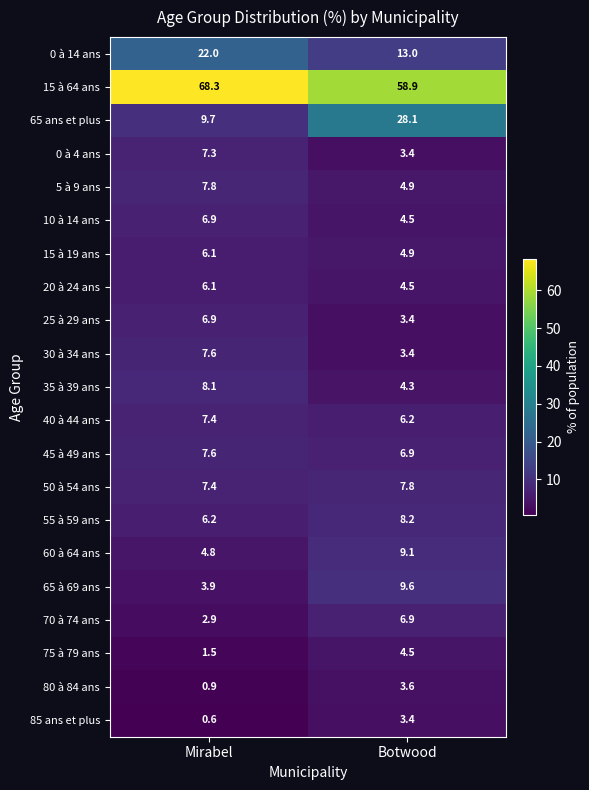

How many distinct data groups are displayed?

21